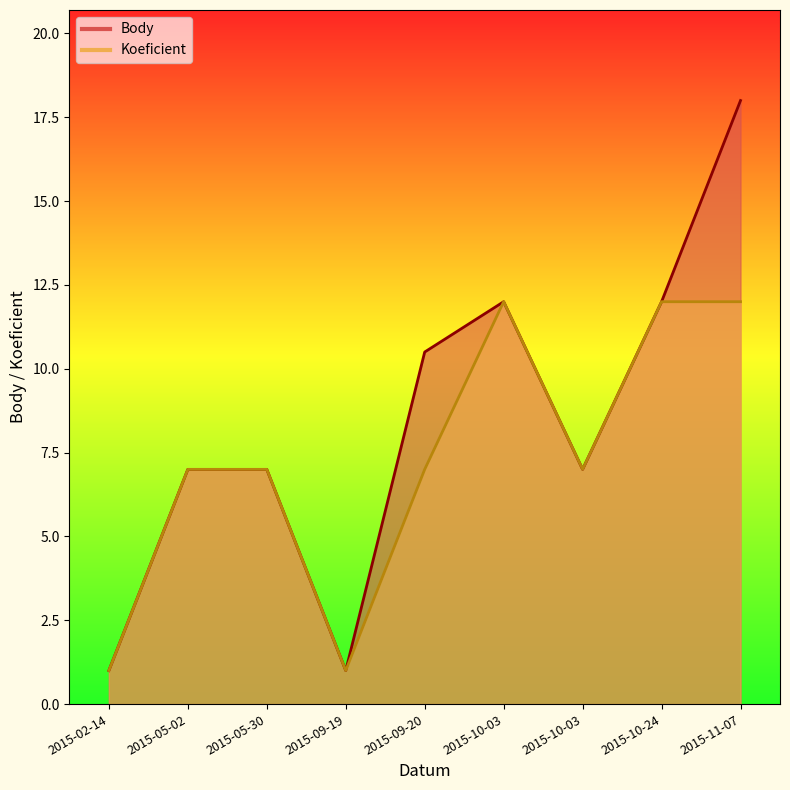

What is the smallest value displayed?

1.0